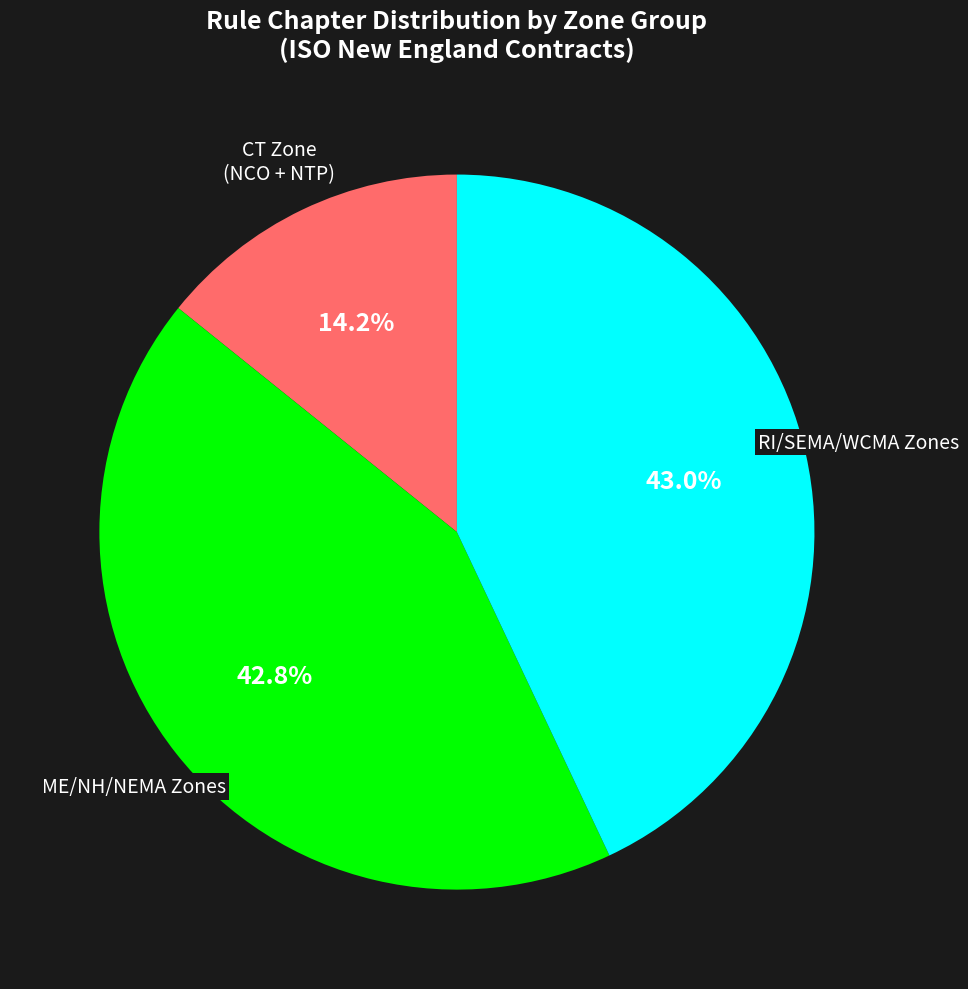

To the nearest percent, what is the average slice percentage?

33%